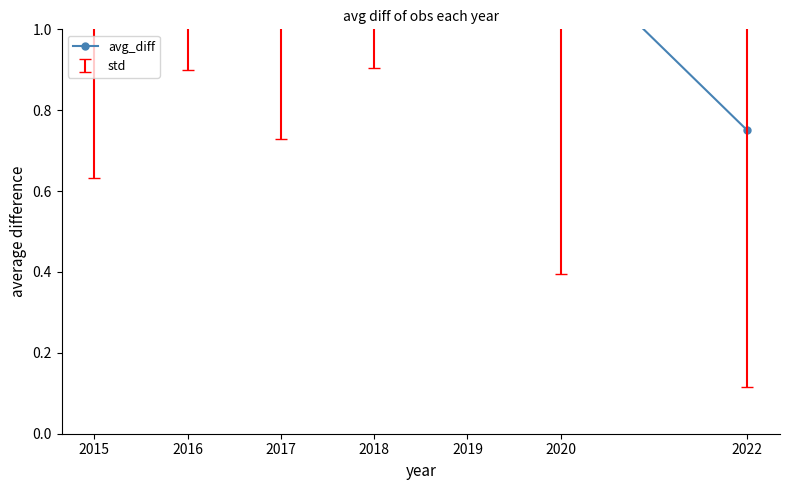

Is it true that the value at 2022 is 1.3?

False